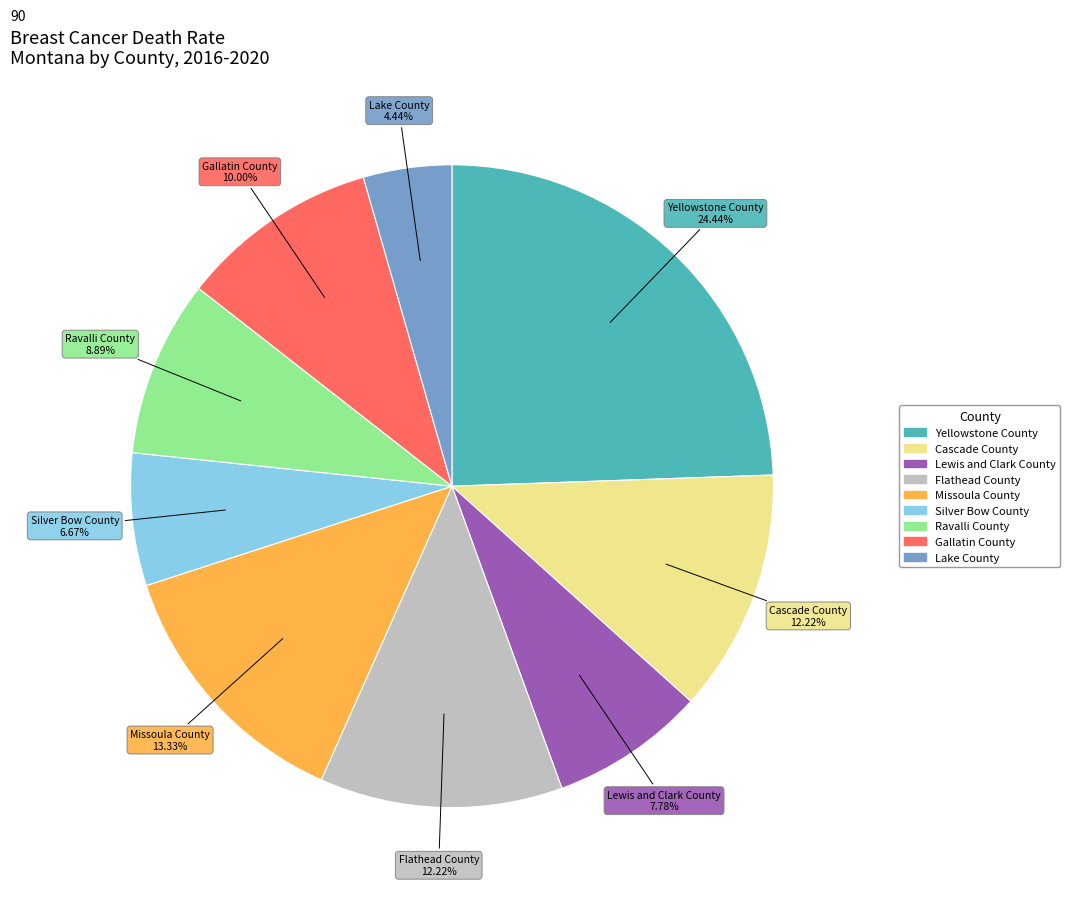

Is it true that Gallatin County is 3% of the pie?

False